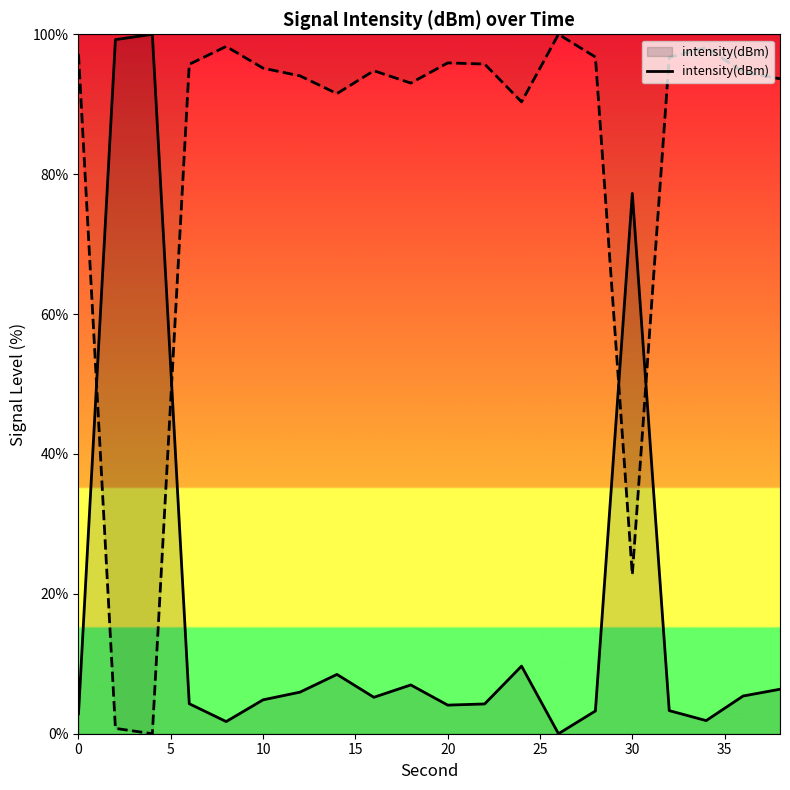

True or false: intensity(dBm) has a value of 4.1 at 20.

True